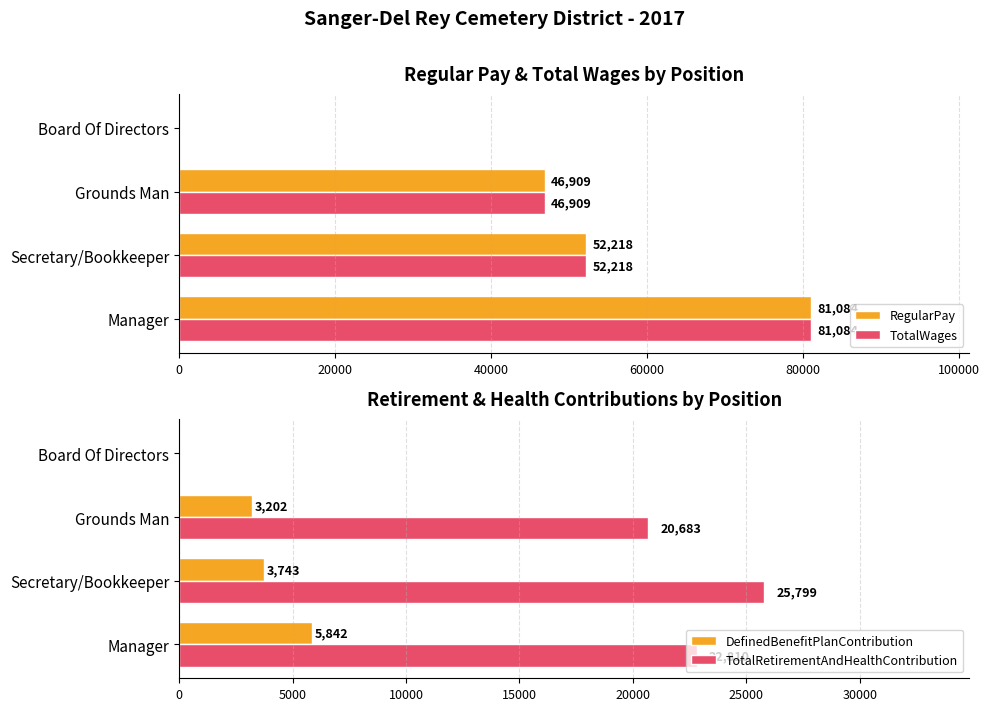

What is the greatest value displayed?

81084